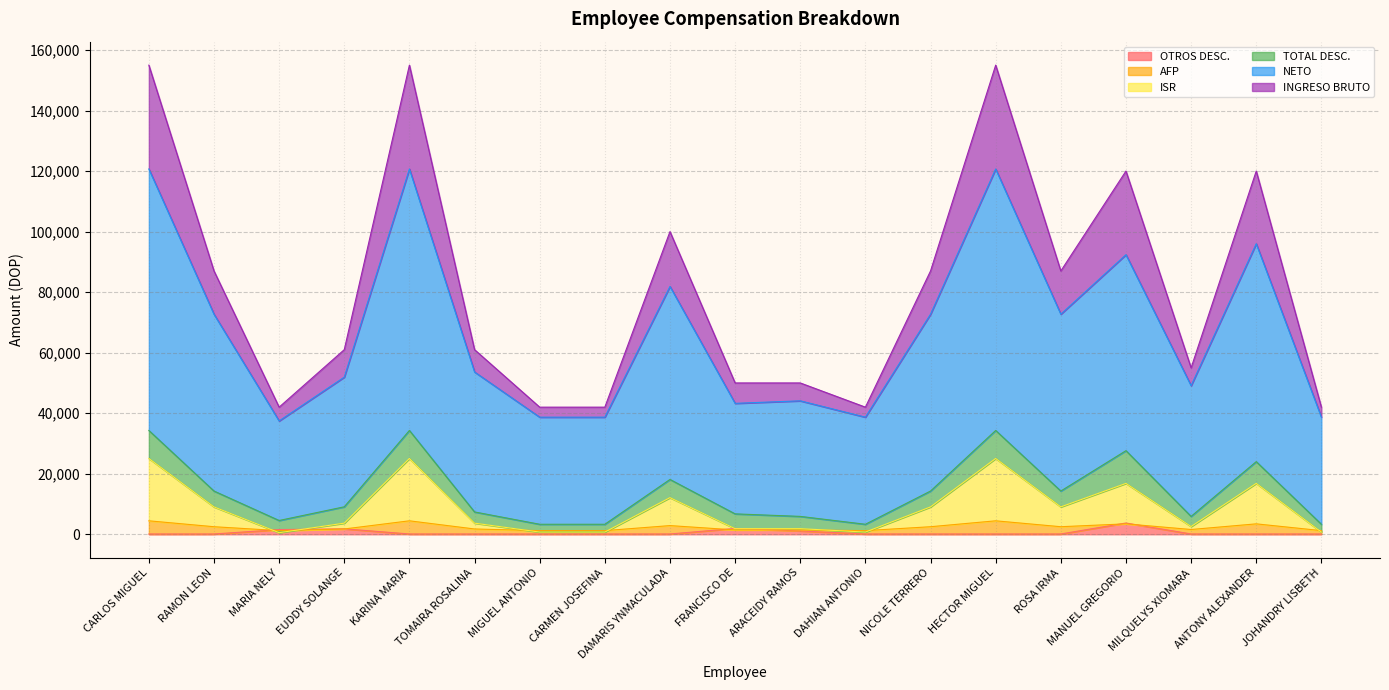

Does the chart display data point markers on the line(s)?

No